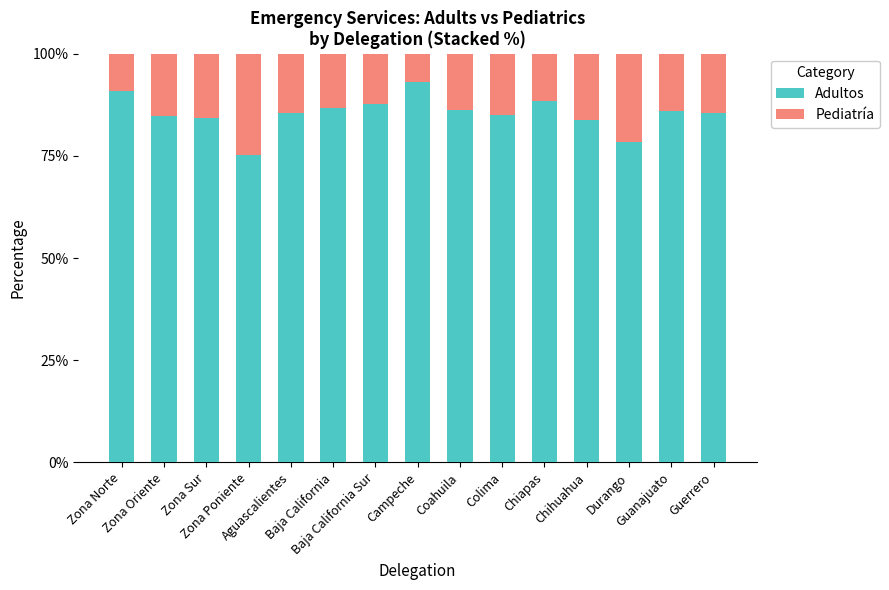

How many data points does each series have?

15